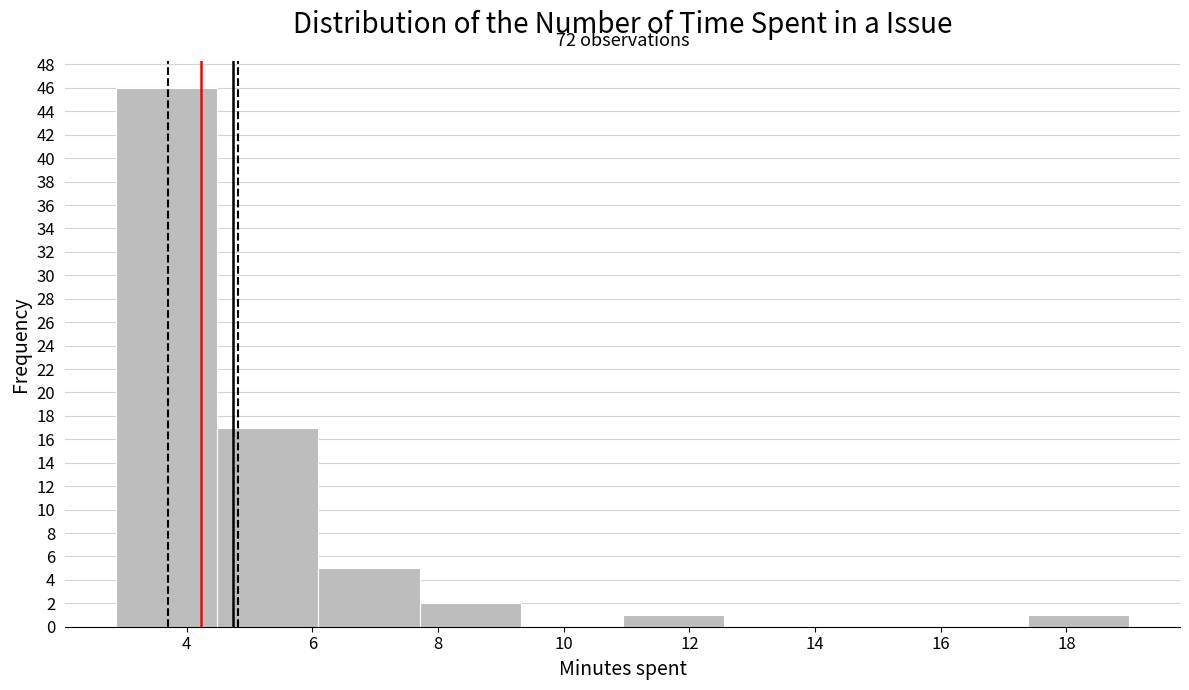

Which range on the x-axis has the tallest bar?

2.8 to 4.4